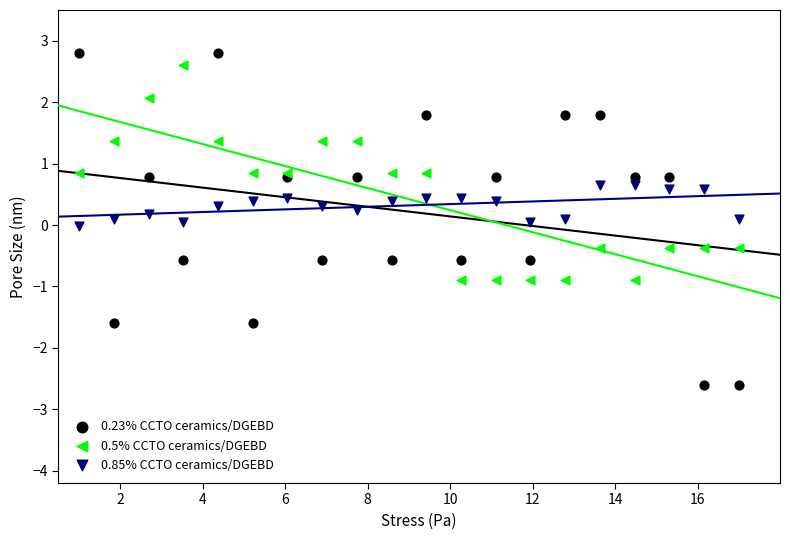

Which series contains the highest Y value?

0.23% CCTO ceramics/DGEBD